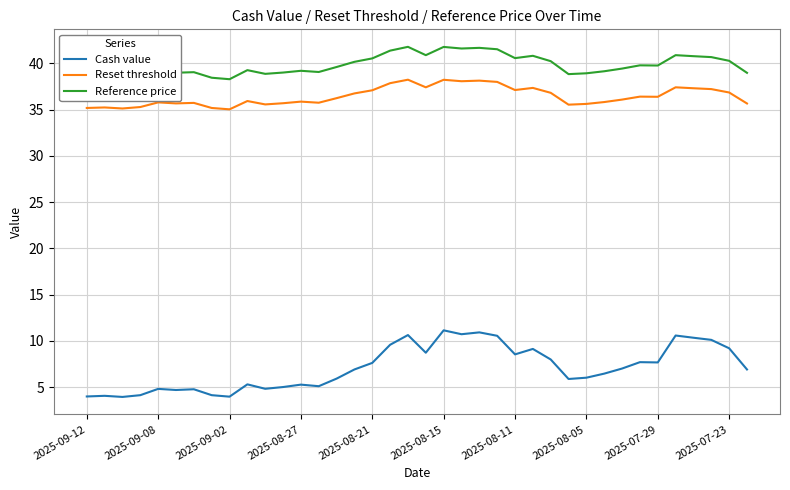

Rank the series by their maximum value, from highest to lowest.

Reference price, Reset threshold, Cash value